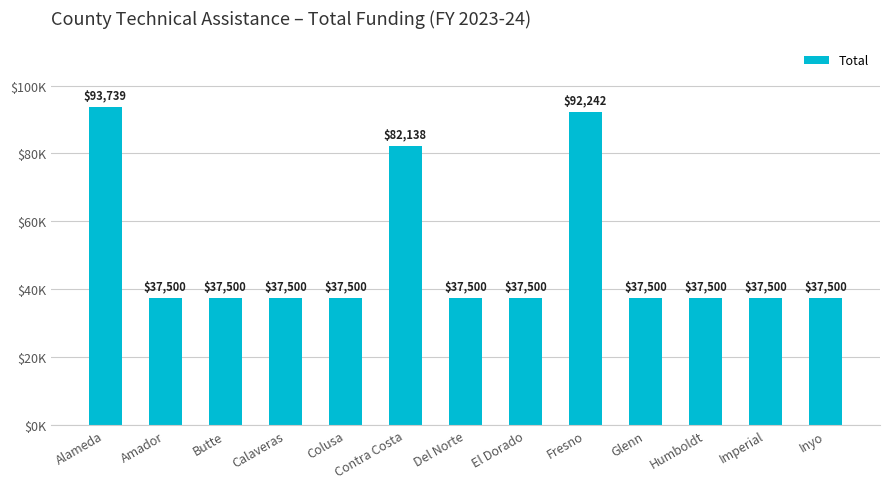

Are the bars horizontal?

No